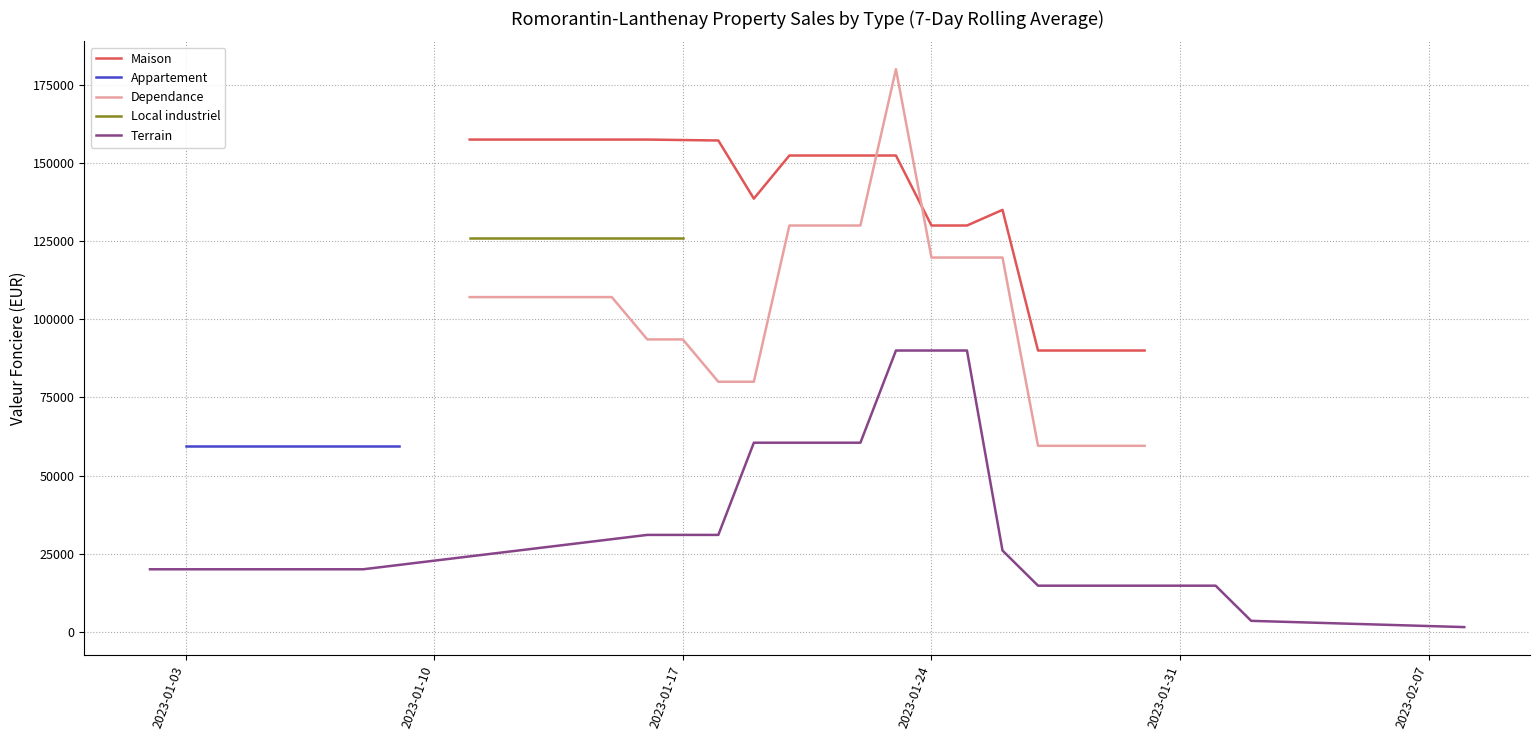

What is the maximum value for Maison?

157500.0